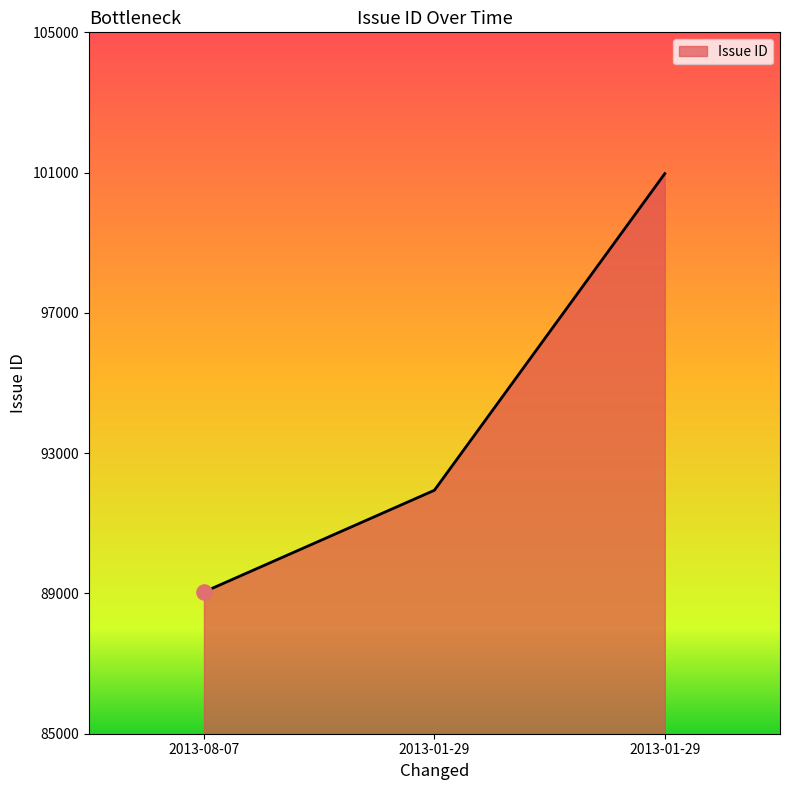

Between 2013-01-29 and 2013-08-07, which is larger?

2013-01-29